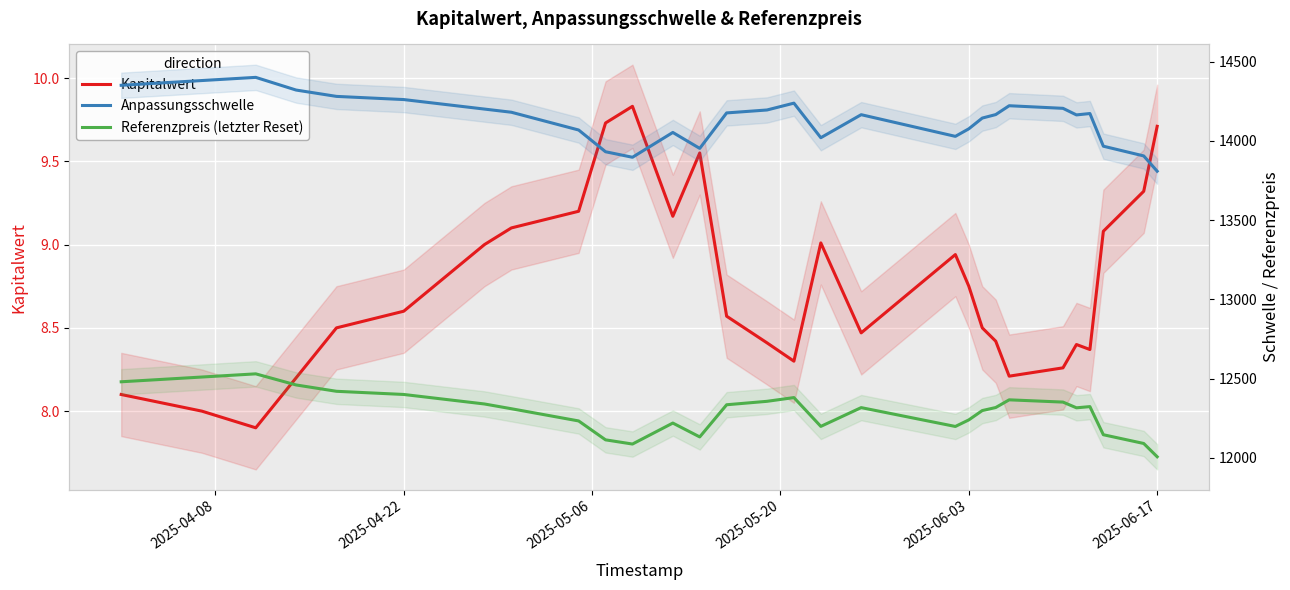

What is the smallest value displayed?

7.9